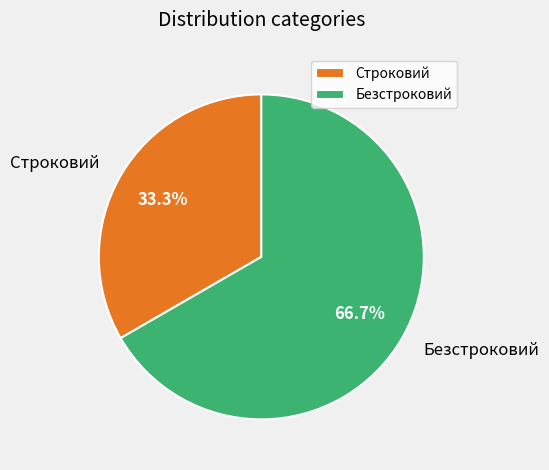

How many segments does this pie chart have?

2